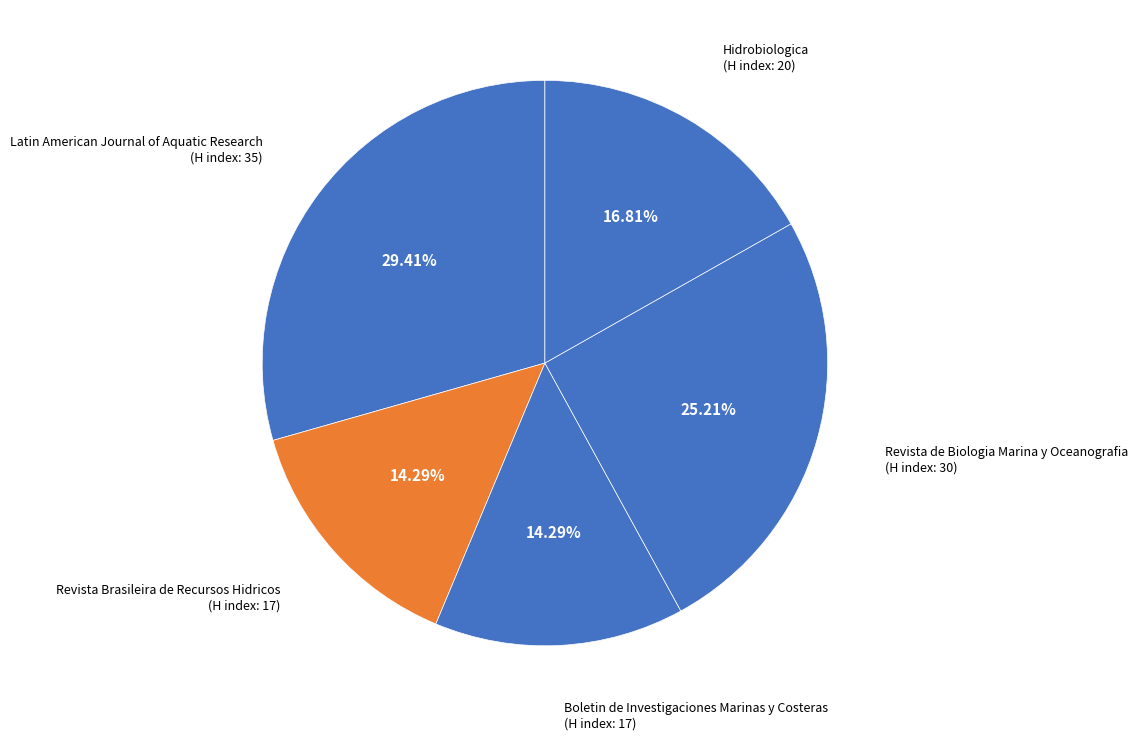

Does any single category account for the majority?

No